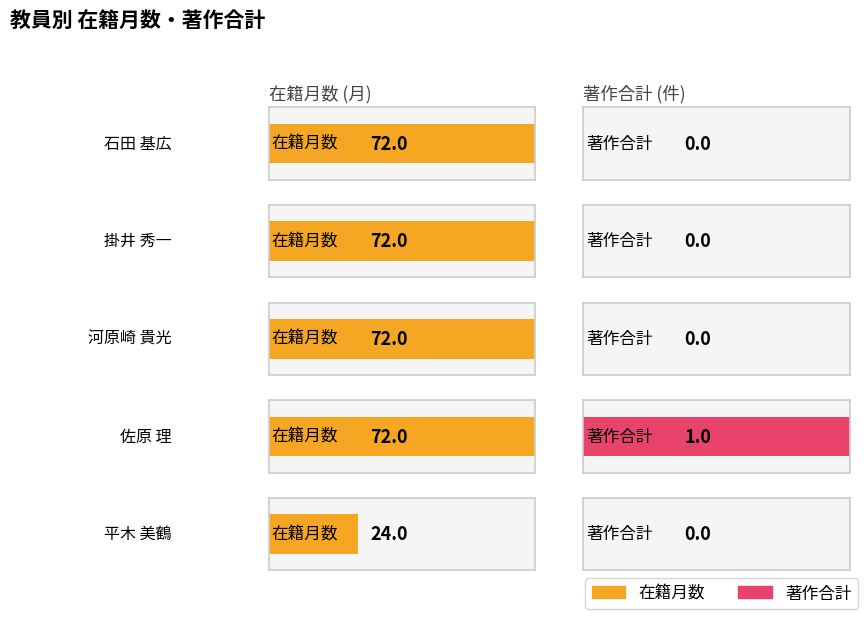

At which category is the sum across all series the highest?

佐原 理